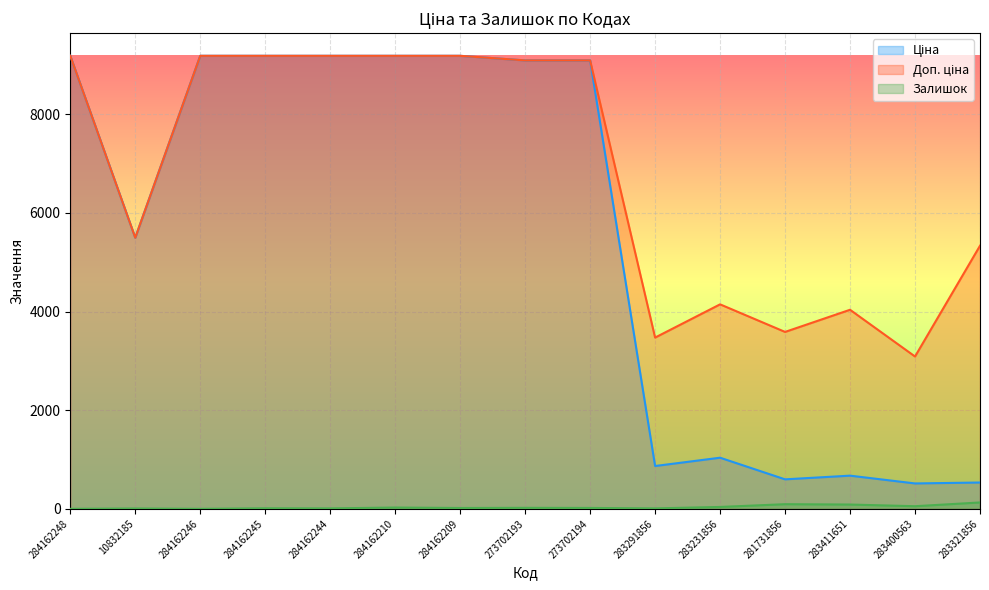

At which category does Залишок reach its first local peak?

10832185